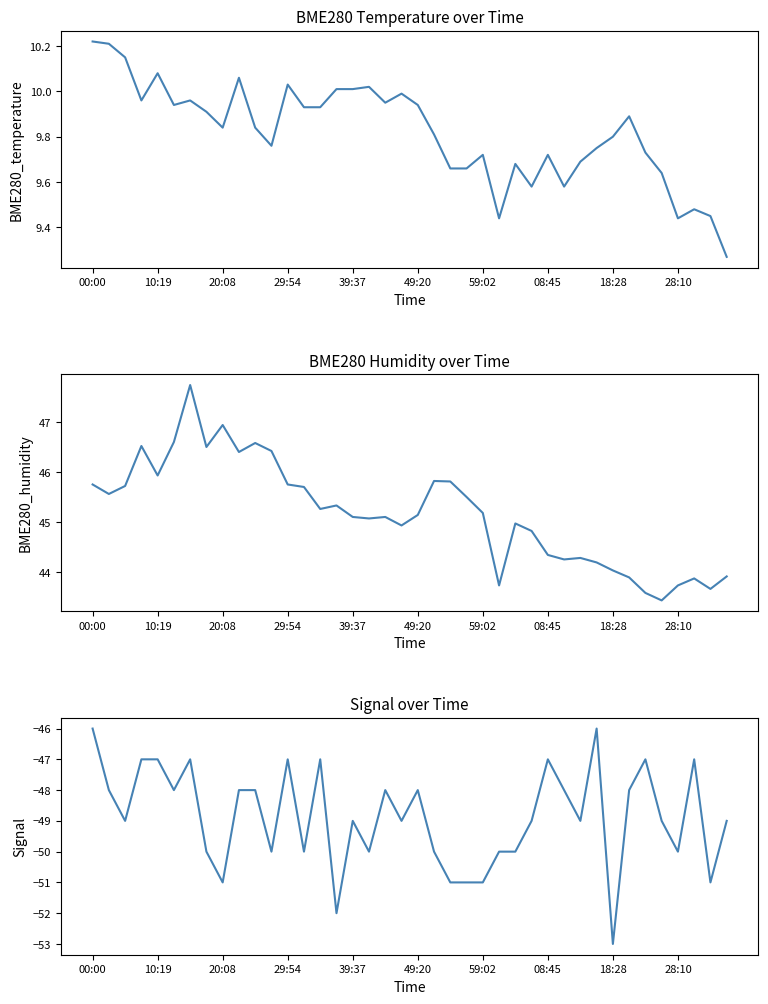

At which category does BME280_humidity reach its first local valley?

10:19